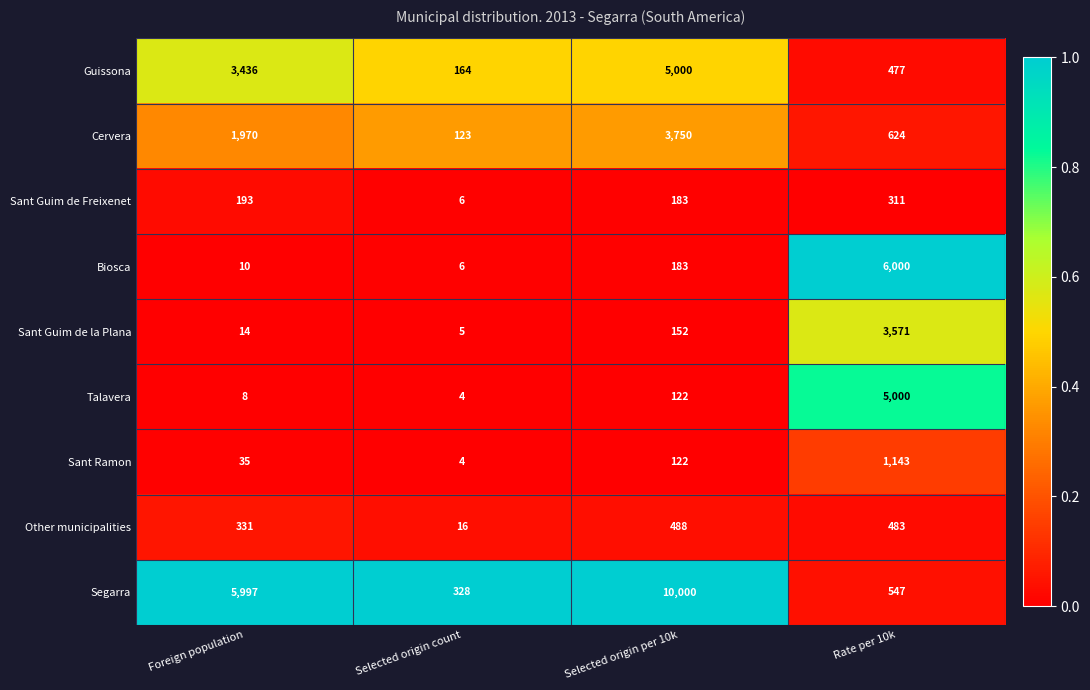

Which series has the largest range (max minus min)?

Segarra